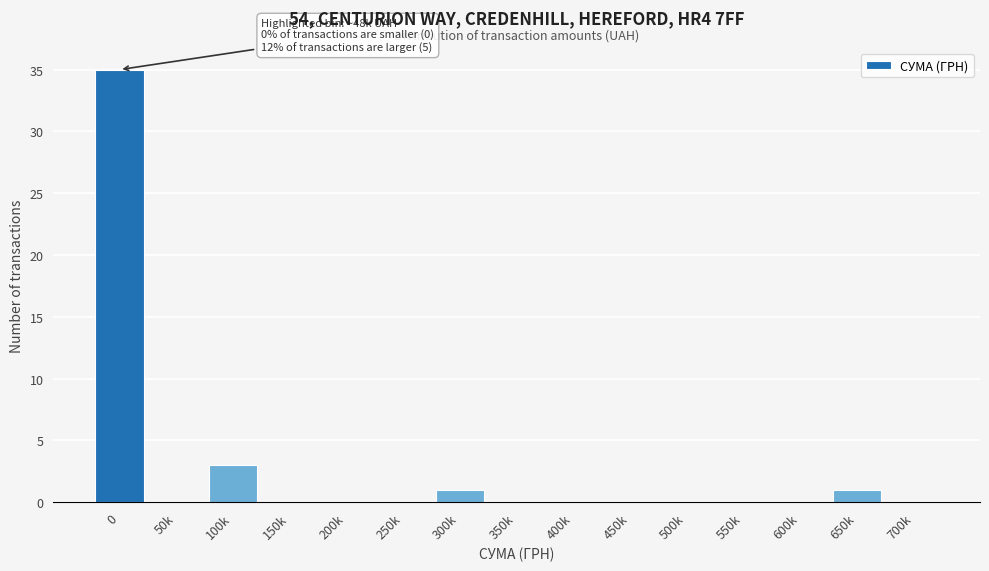

Reading left to right, list all the values displayed in this chart.

0=35	50k=0	100k=3	150k=0	200k=0	250k=0	300k=1	350k=0	400k=0	450k=0	500k=0	550k=0	600k=0	650k=1	700k=0